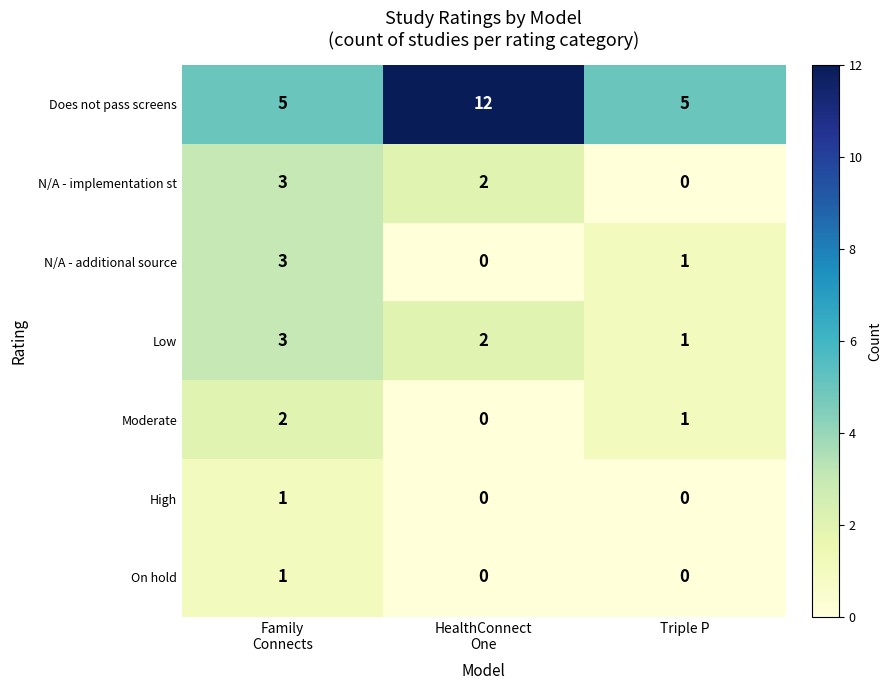

Reading left to right, what are all the values shown in this chart?

Does not pass screens: 5	12	5
N/A - implementation st: 3	2	0
N/A - additional source: 3	0	1
Low: 3	2	1
Moderate: 2	0	1
High: 1	0	0
On hold: 1	0	0